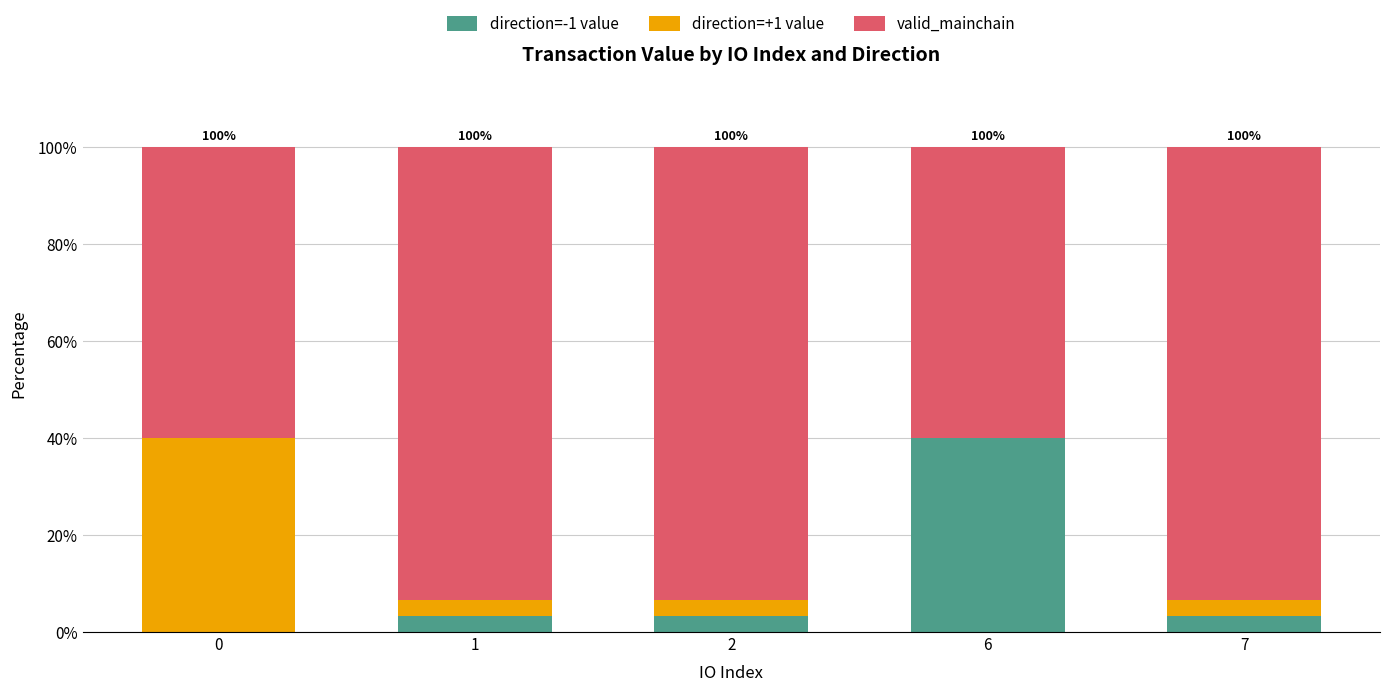

What is the total value across all series at 6?

100.0